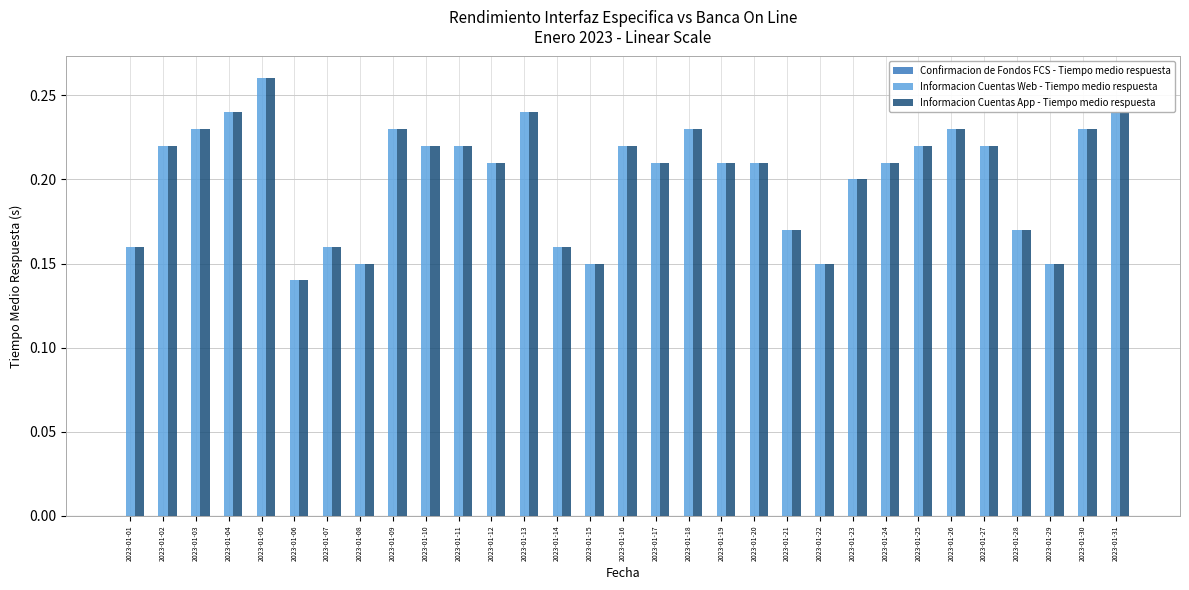

Which label corresponds to the smallest value in the chart?

2023-01-06